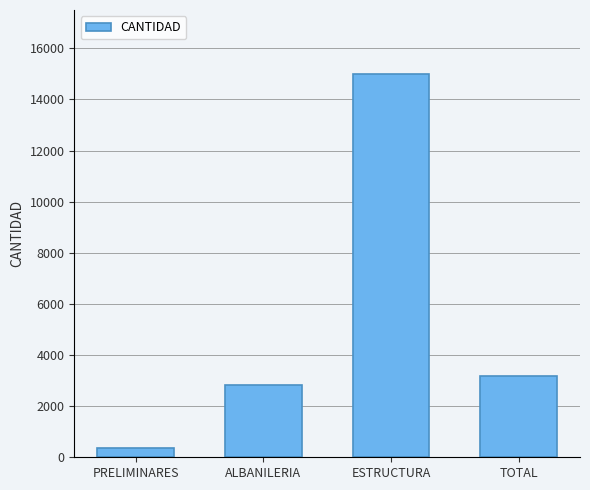

At which label does the data first exceed 3166?

ESTRUCTURA